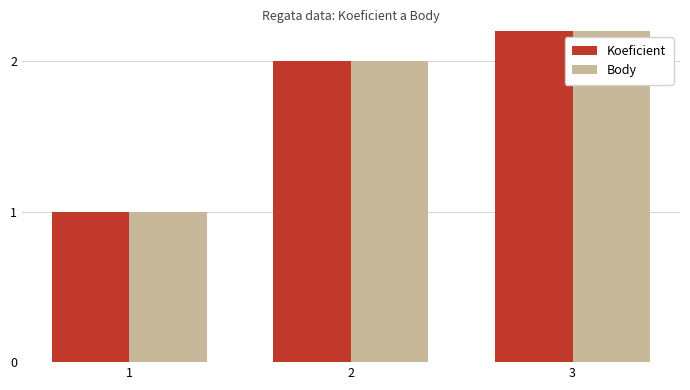

What is the difference between the maximum and minimum values in the Koeficient series?

2